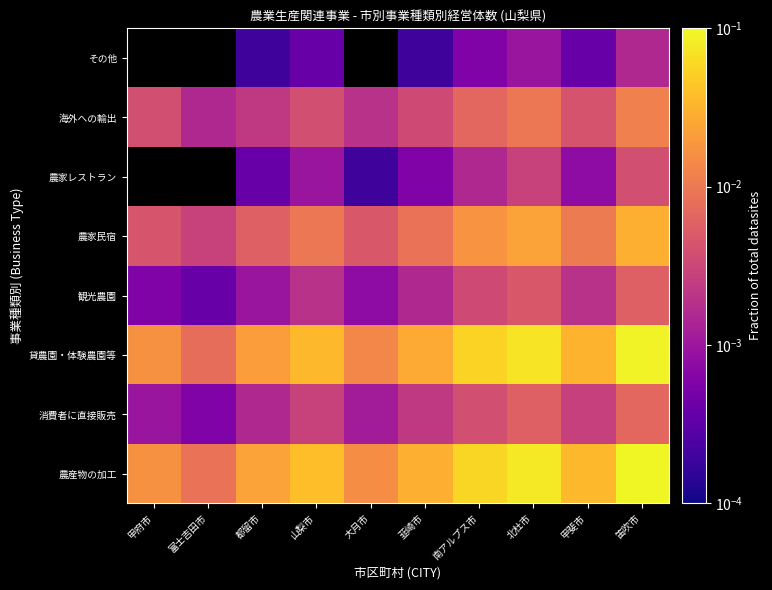

At which category is the sum across all series the highest?

笛吹市